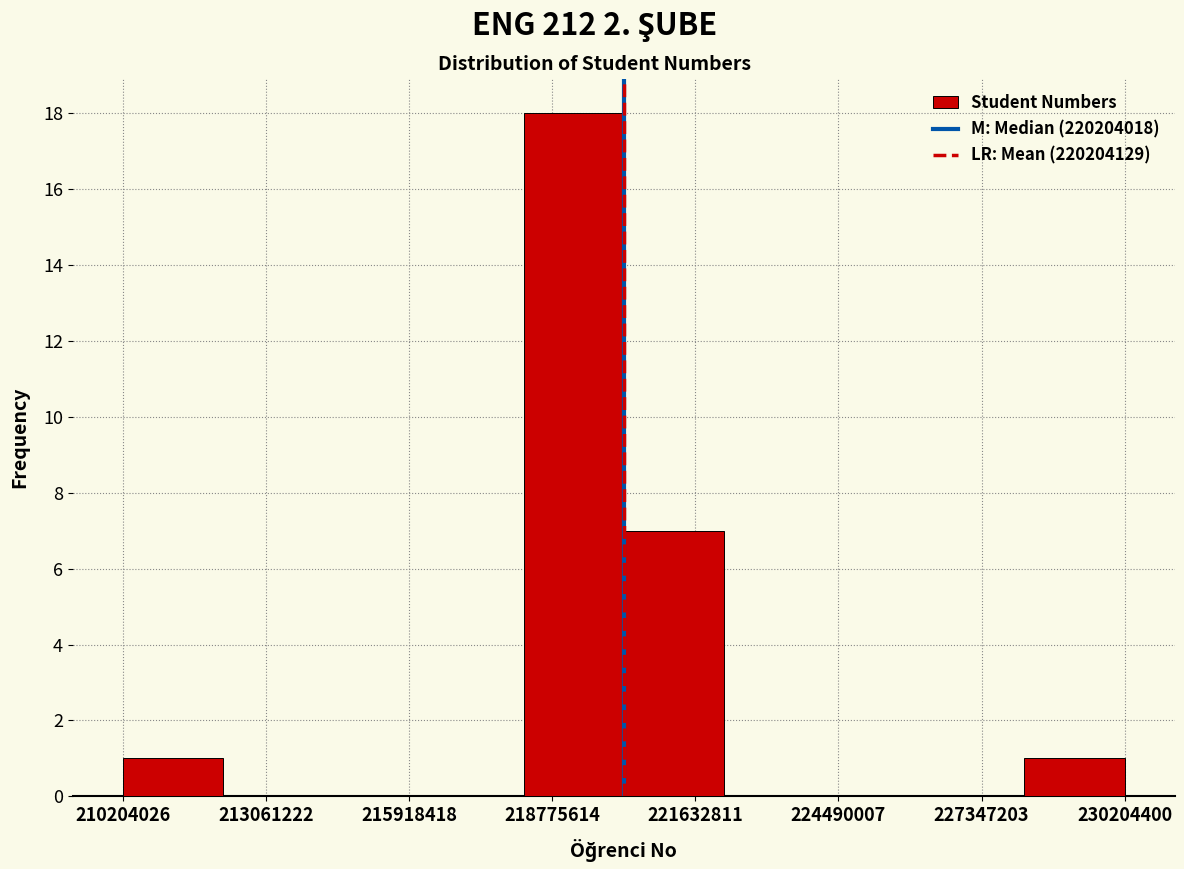

Reading left to right, transcribe this chart: for each bar, give the range it covers on the x-axis and its height. Neither the bar edges nor the heights are printed on the chart, so give them approximately, as read against the axes.

210000000 to 212000000: 1
212000000 to 214000000: 0
214000000 to 216000000: 0
216000000 to 218000000: 0
218000000 to 220000000: 18
220000000 to 222000000: 7
222000000 to 224000000: 0
224000000 to 226000000: 0
226000000 to 228000000: 0
228000000 to 230000000: 1